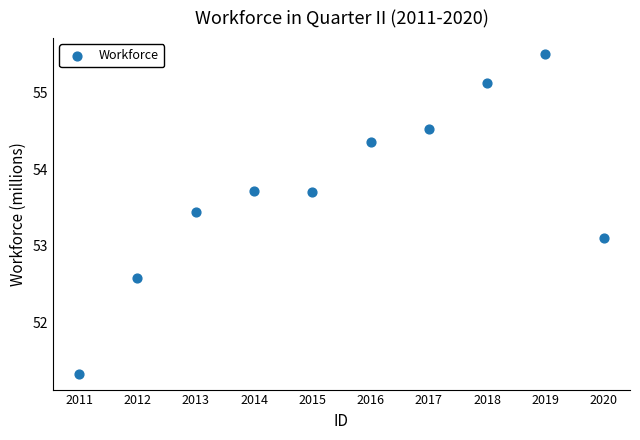

What is the average Y value?

53.7